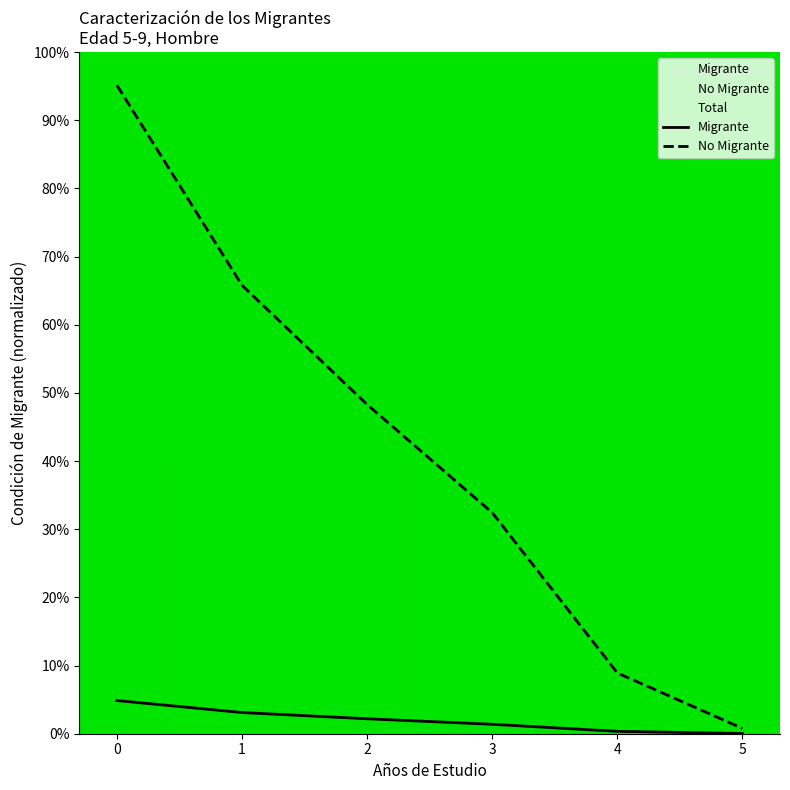

Rank the series by their maximum value, from lowest to highest.

Migrante, No Migrante